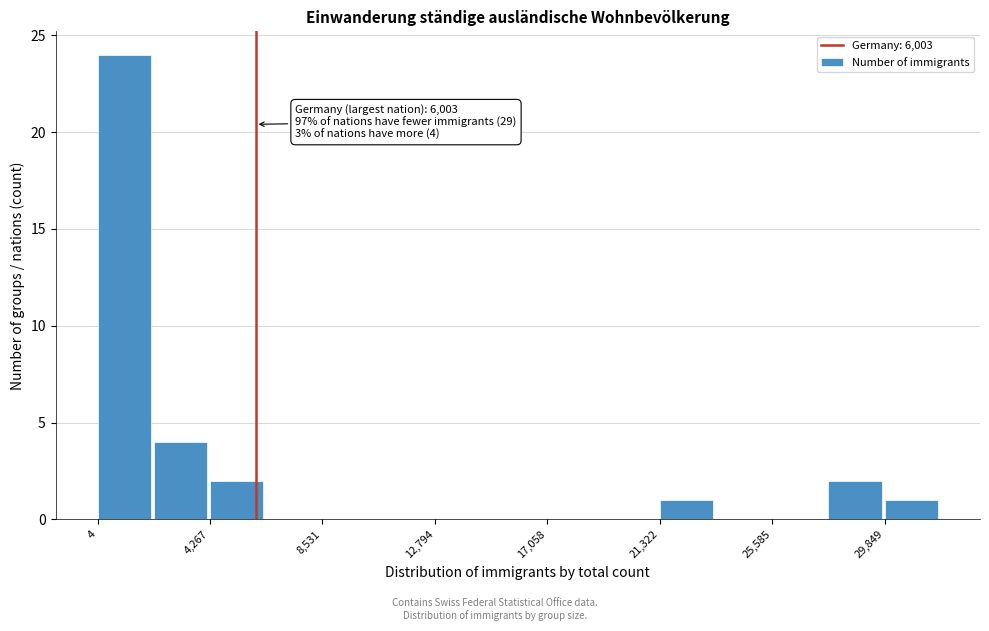

Which range on the x-axis has the tallest bar?

0 to 2000